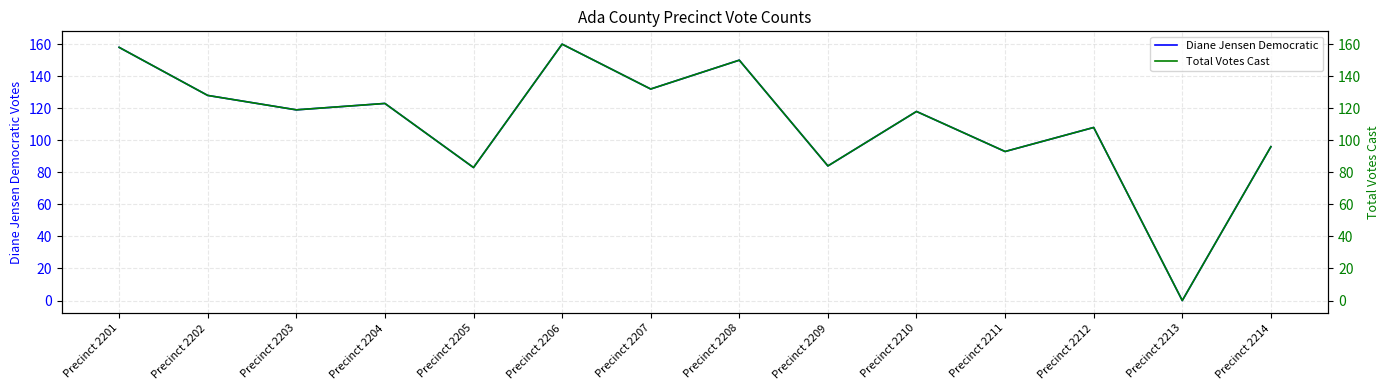

Where is Diane Jensen Democratic nearest to the value 80?

Precinct 2205